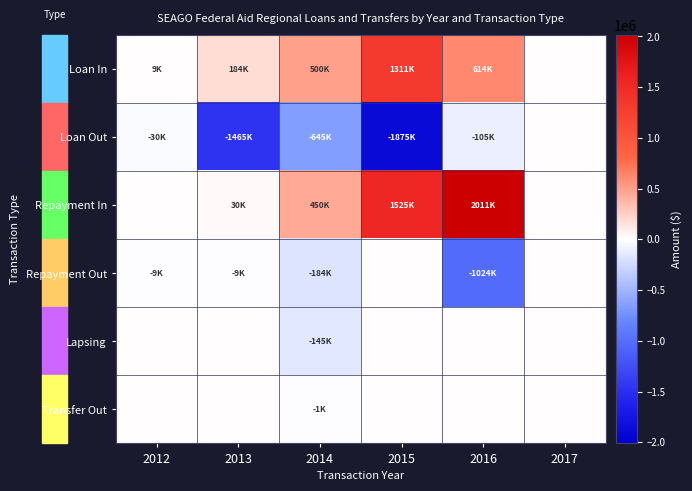

How many categories are shown in the chart?

6